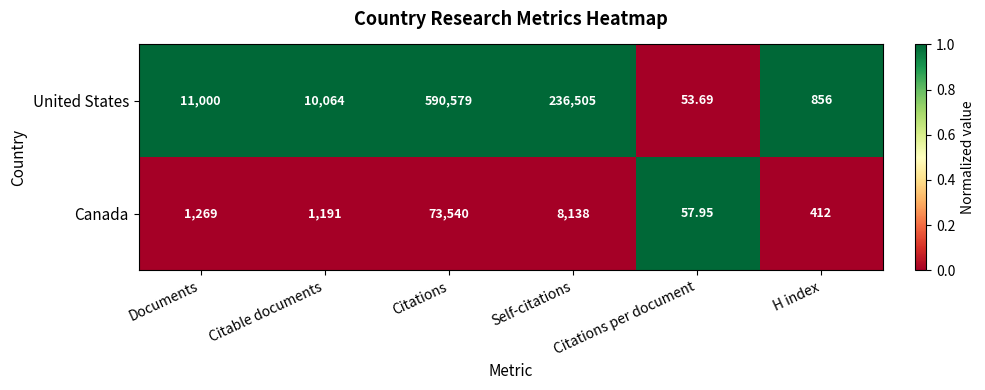

At Citable documents, list the series in order from largest to smallest.

United States, Canada